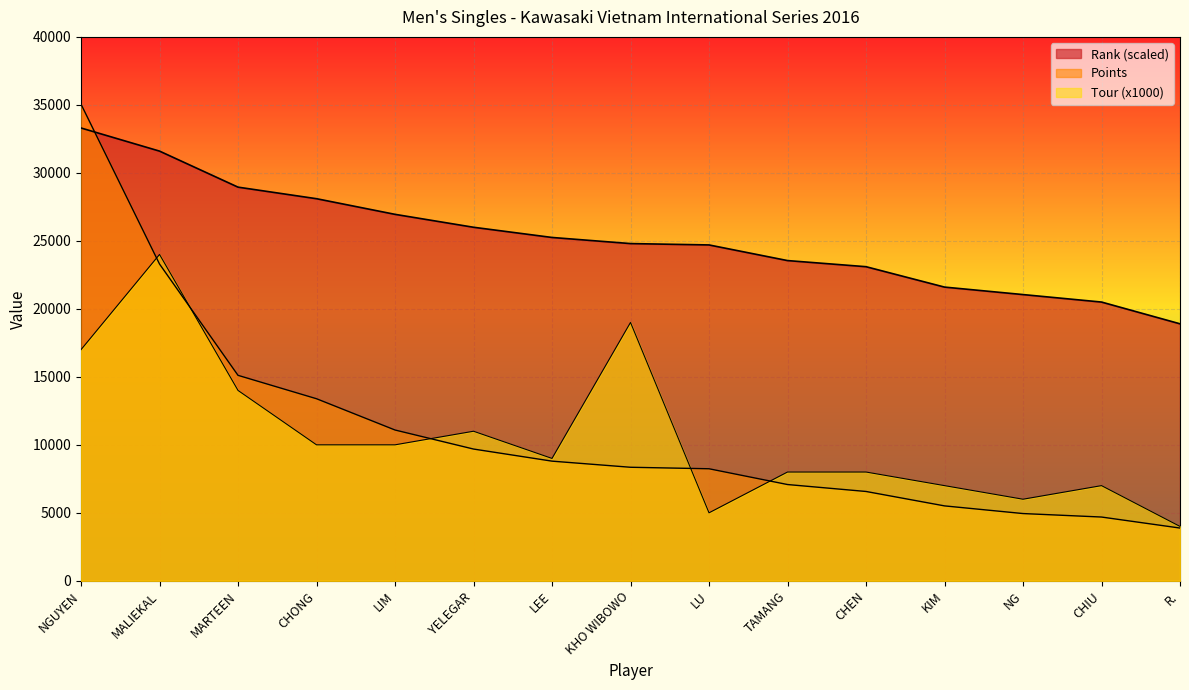

How many data points does each series have?

15